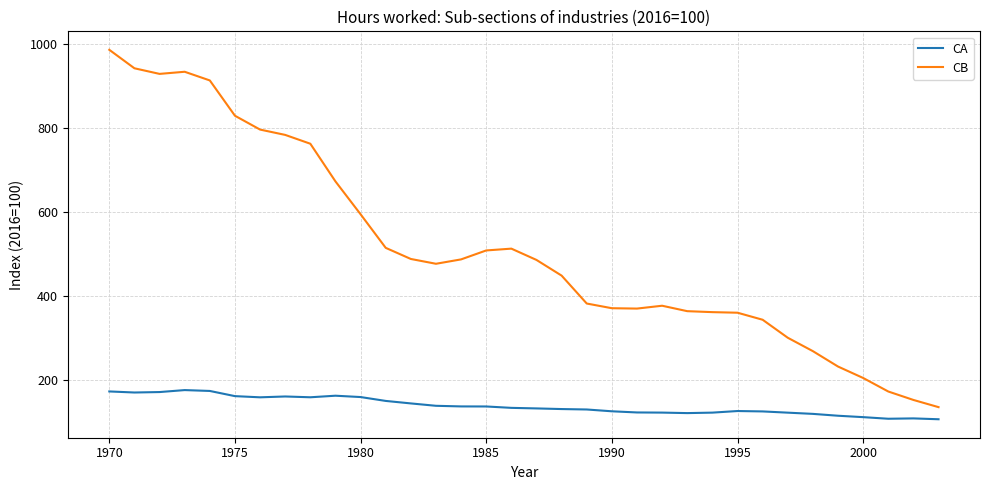

Which series has the widest spread of values?

CB